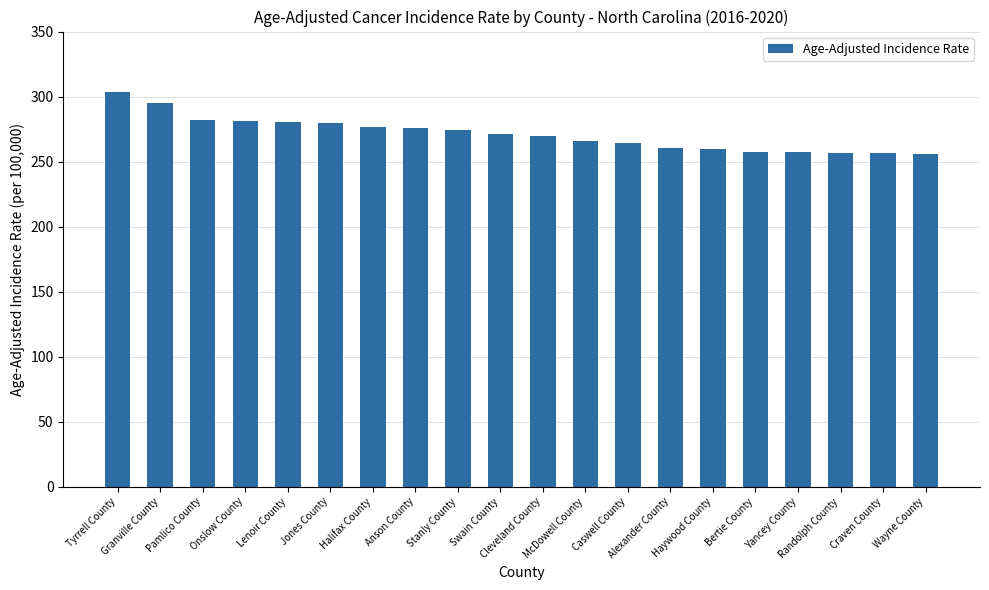

What is the sum of all values?

5424.6